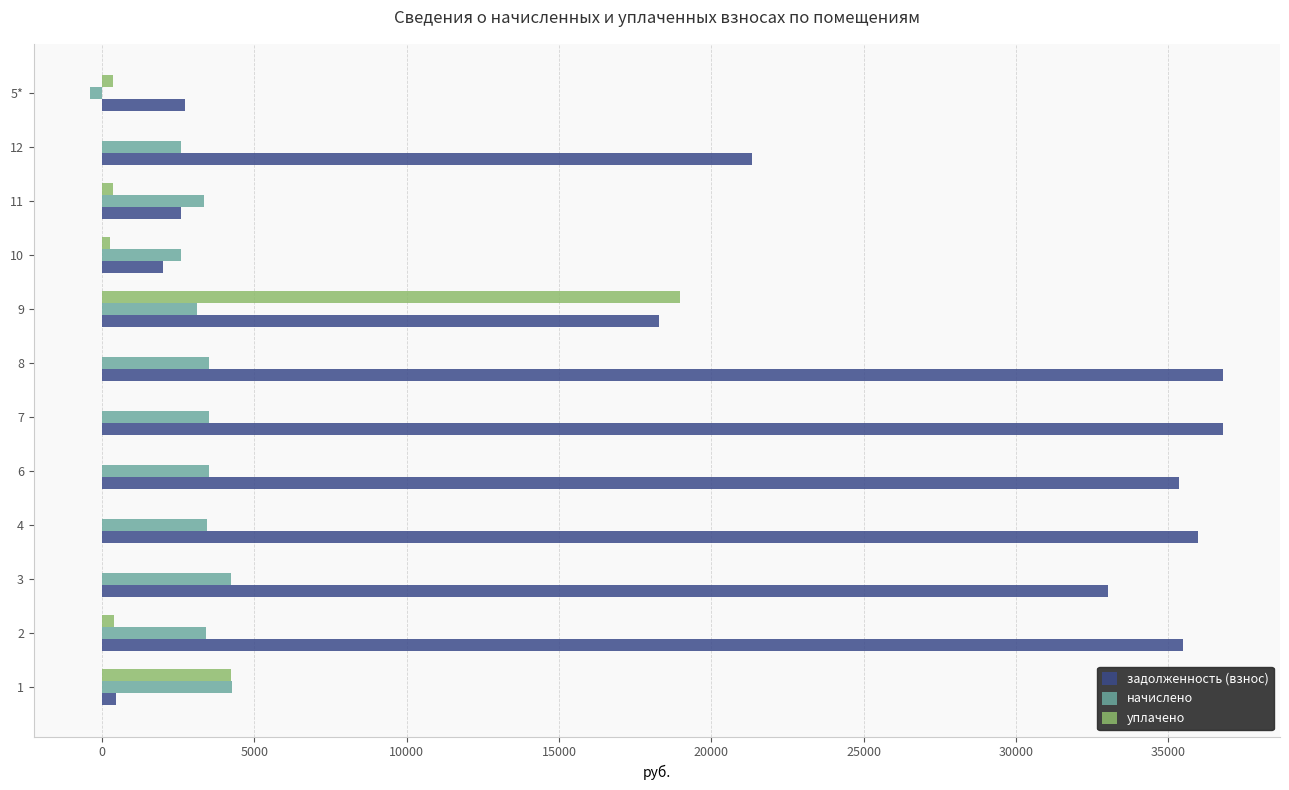

Between 1 and 2, which series saw the biggest shift?

задолженность (взнос)